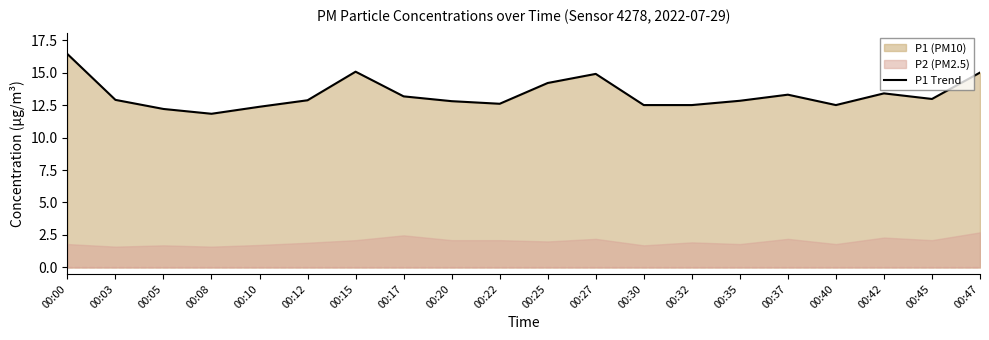

The value at 00:15 is 15.1. True or false?

True